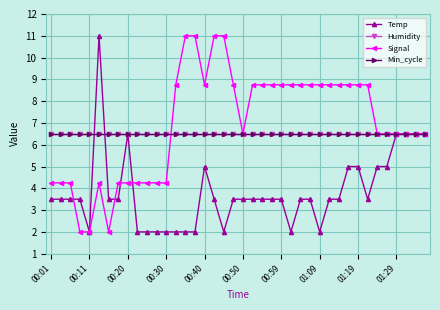

Does the chart have visible grid lines?

Yes